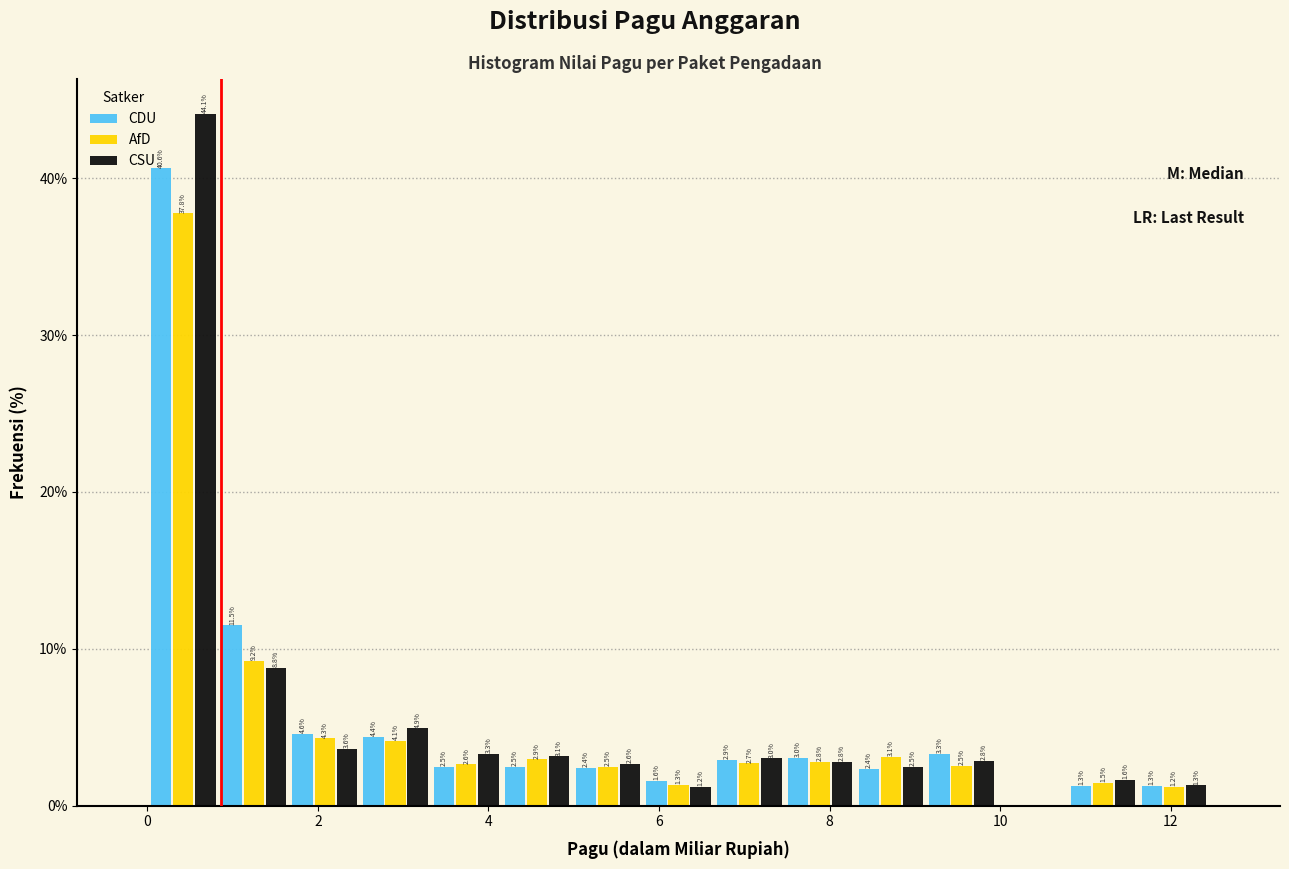

In the CDU series, which range on the x-axis has the tallest bar?

0.0 to 0.8